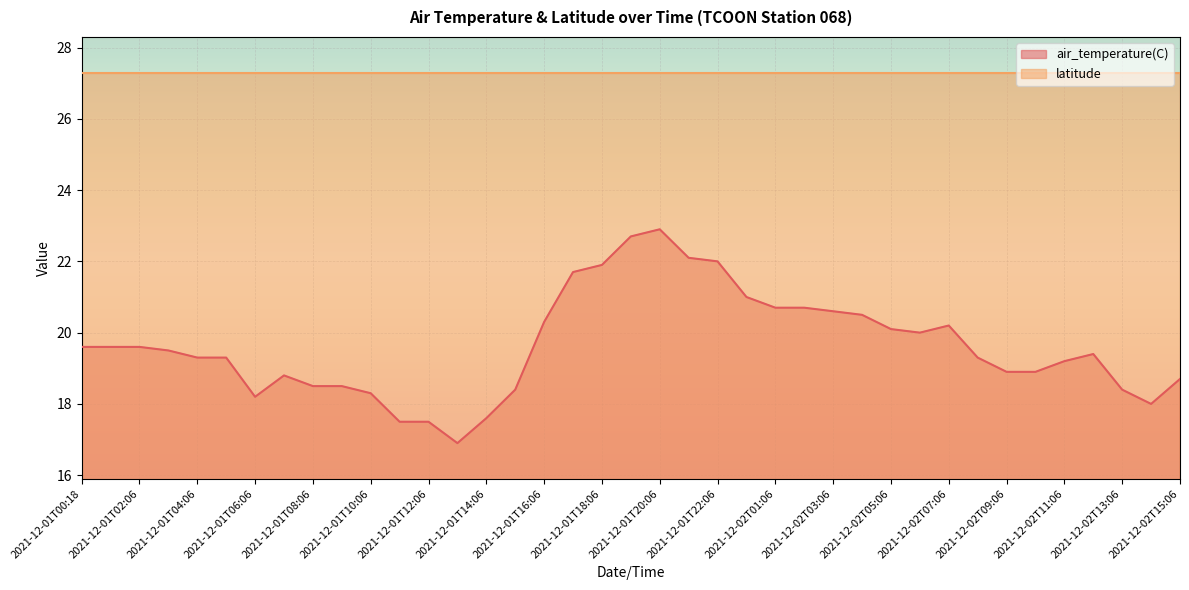

What is the maximum value shown in the chart?

27.3